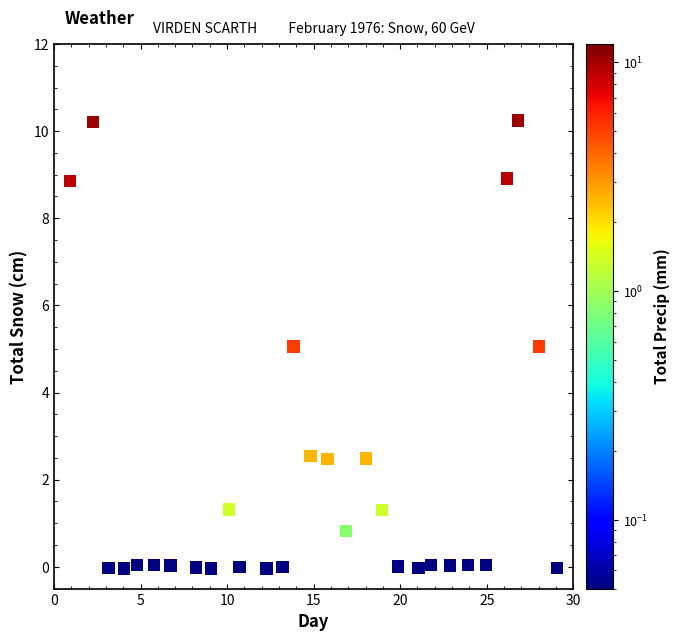

What is the range of X values (max minus min)?

28.1